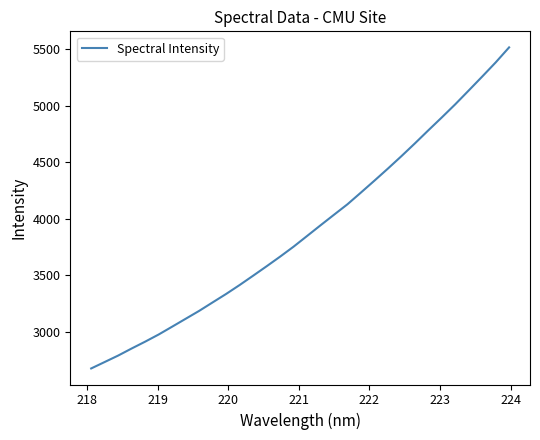

What is the smallest value displayed?

2674.1